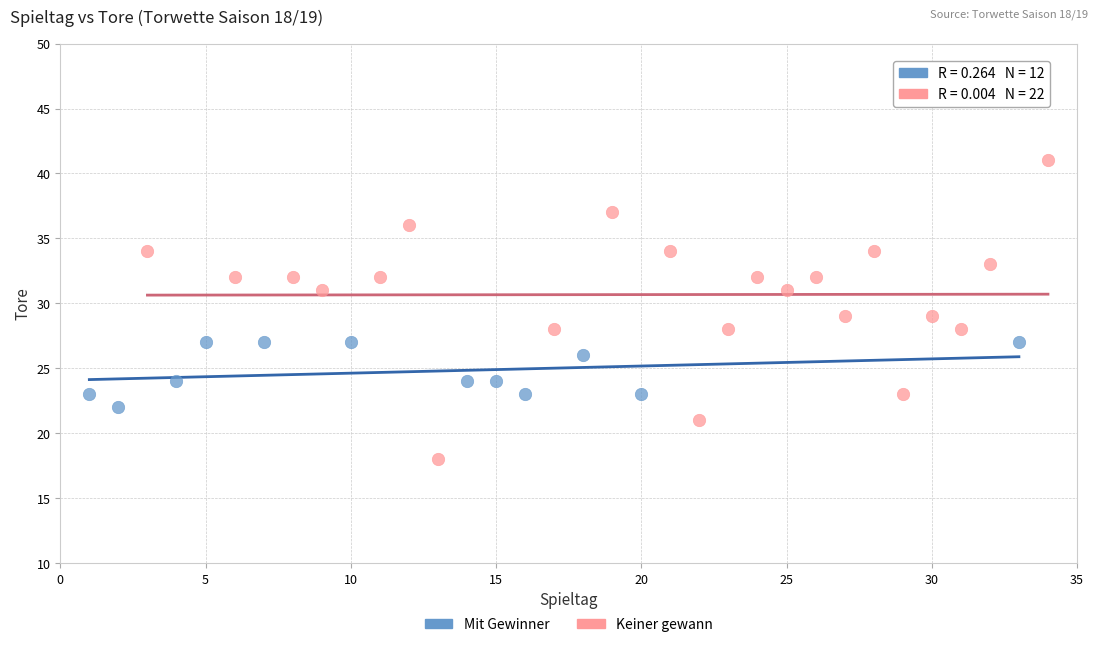

Which series reaches the minimum Y coordinate?

Keiner gewann